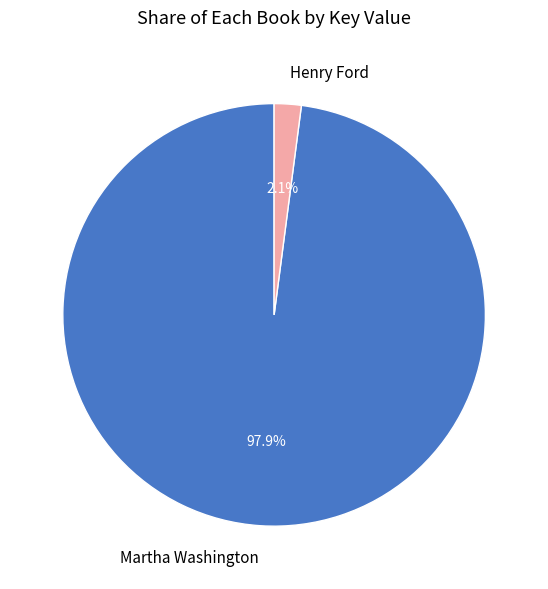

To the nearest percent, what is the difference between the Henry Ford and Martha Washington slice percentages?

96%